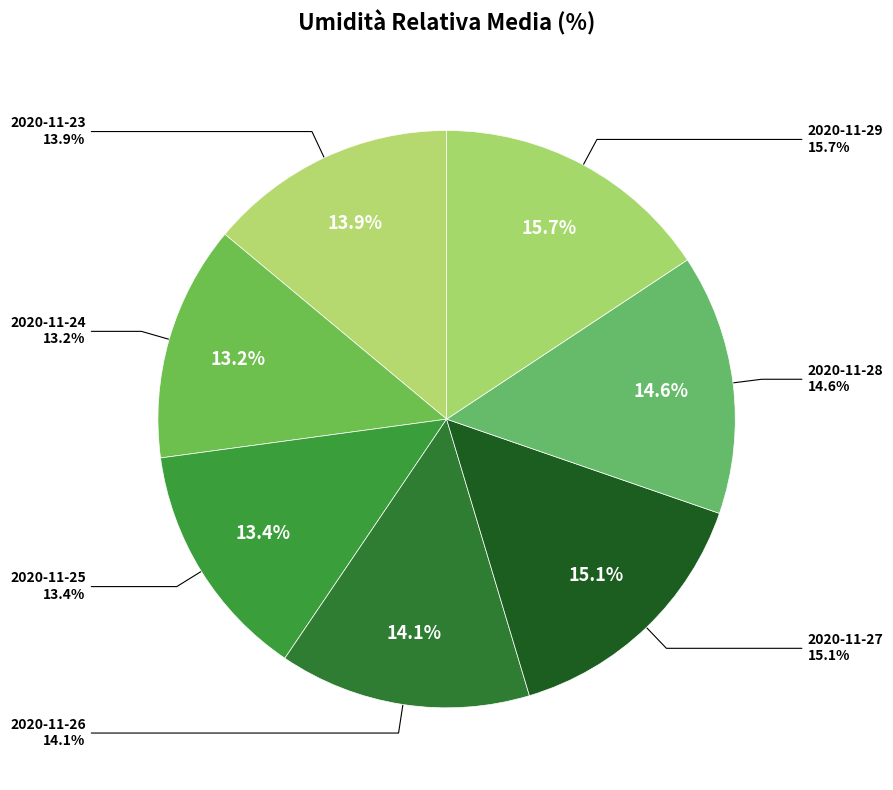

What percentage is the 2020-11-28 slice, to the nearest percent?

15%